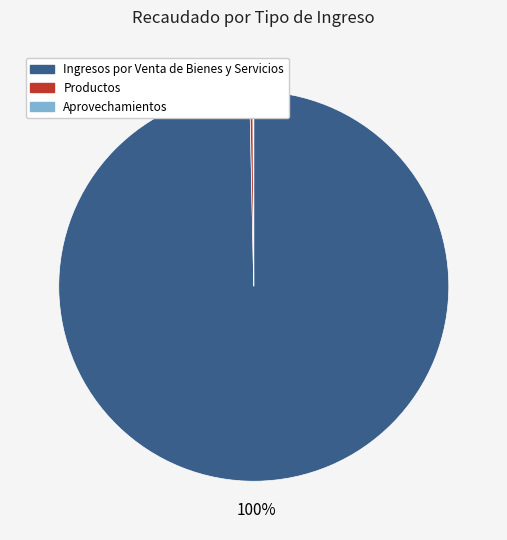

Does any single category account for the majority?

Yes